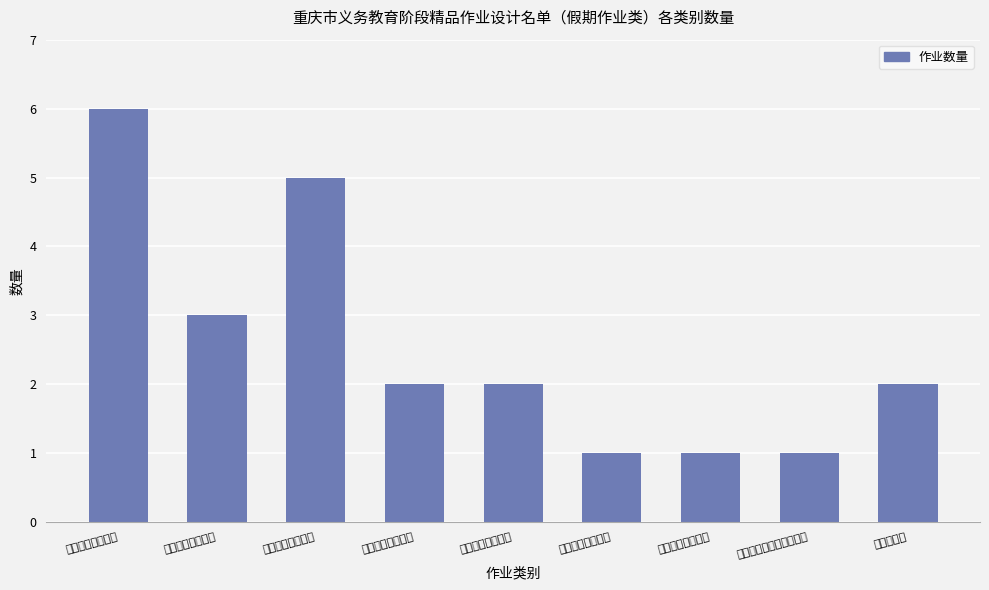

List the labels in order of value, smallest first.

初中英语假期作业, 初中化学假期作业, 初中道德与法治假期作业, 初中语文假期作业, 初中数学假期作业, 综合性作业, 小学数学假期作业, 小学英语假期作业, 小学语文假期作业